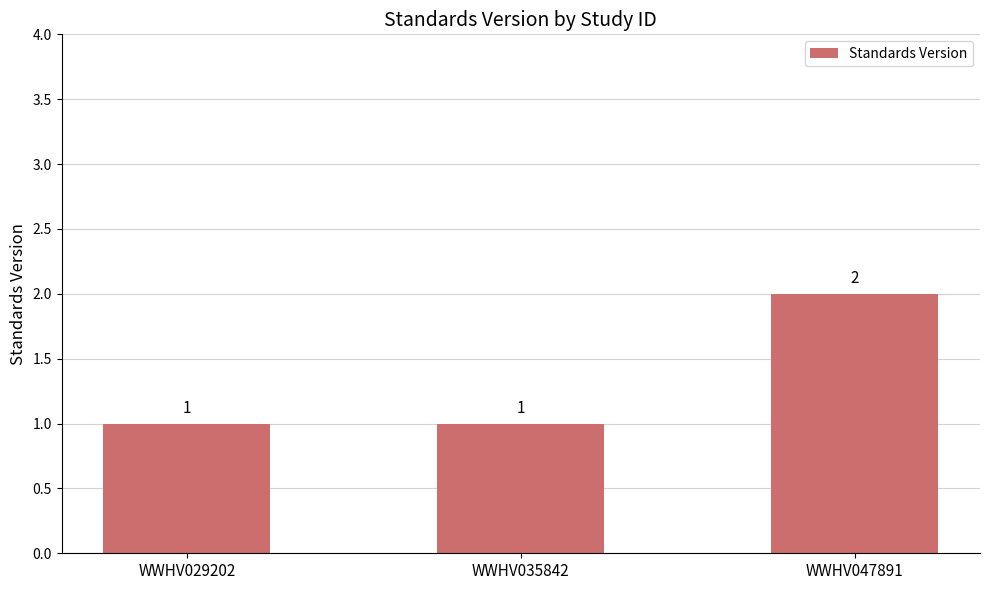

Approximately how many times larger is the value at WWHV035842 compared to WWHV029202?

1.0